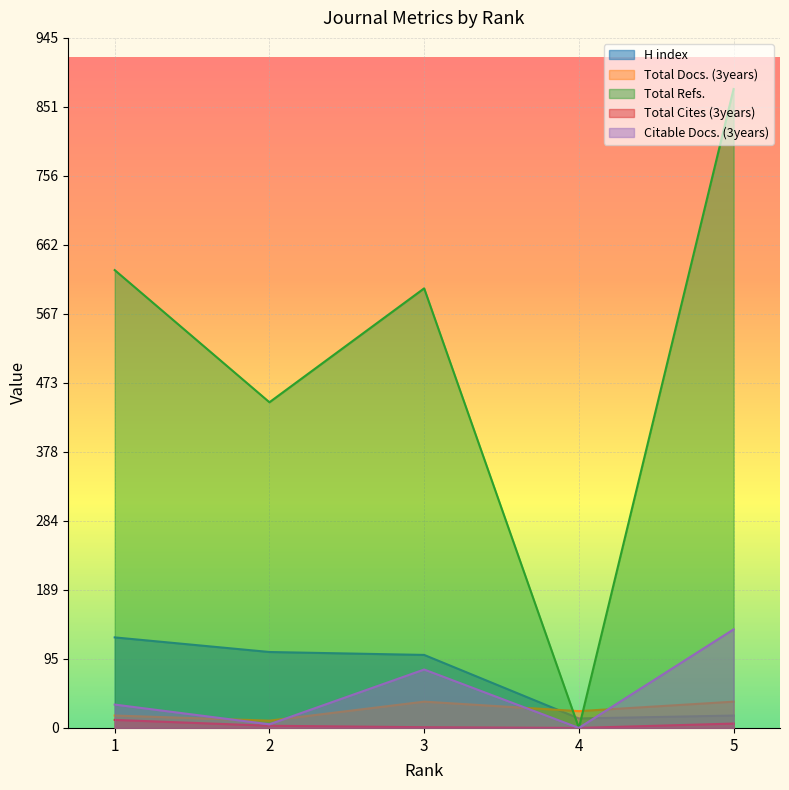

Is it true that Citable Docs. (3years) equals 80 at 3?

True